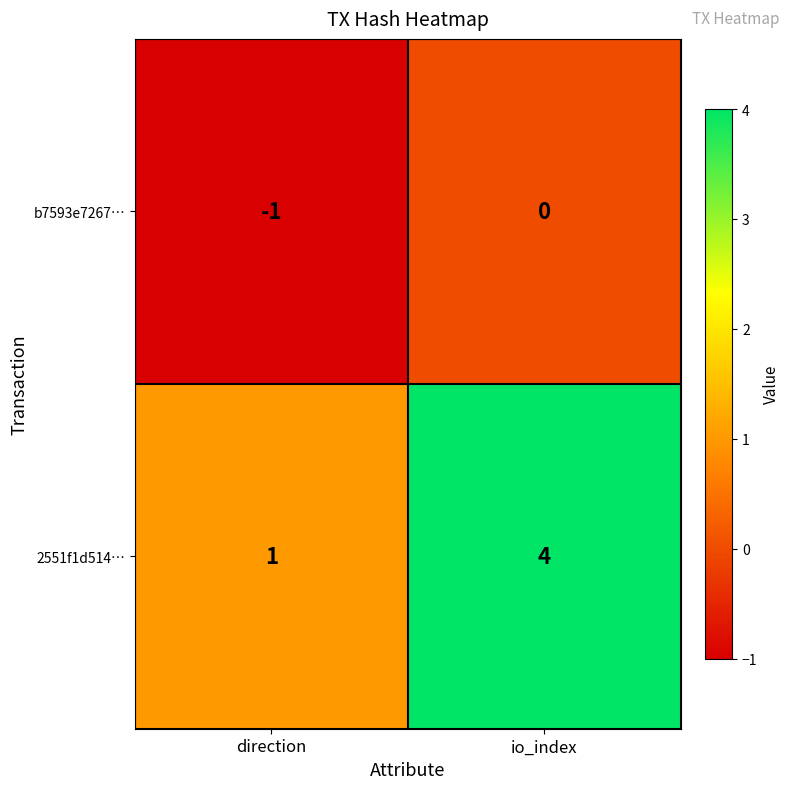

At which category is the sum across all series the highest?

io_index